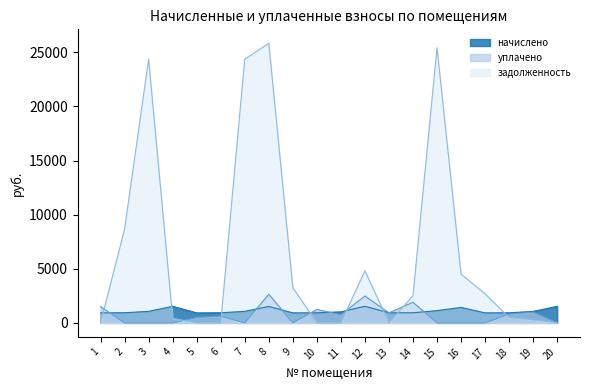

Reading right to left, what are all the values shown in this chart?

начислено: 20=1531.2	19=1060.8	18=933.6	17=926.4	16=1428.0	15=1135.2	14=933.6	13=933.6	12=1531.2	11=1020.0	10=933.6	9=926.4	8=1516.8	7=1065.6	6=936.0	5=924.0	4=1531.2	3=1065.6	2=938.4	1=926.4
уплачено: 20=0.0	19=994.5	18=816.9	17=0.0	16=0.0	15=0.0	14=1904.8	13=929.2	12=2485.7	11=745.0	10=1244.8	9=0.0	8=2647.9	7=0.0	6=624.0	5=500.5	4=0.0	3=0.0	2=0.0	1=1505.4
задолженность: 20=0.0	19=287.3	18=505.7	17=2681.1	16=4507.8	15=25420.9	14=2507.9	13=0.0	12=4814.8	11=0.0	10=0.4	9=3261.7	8=25833.2	7=24370.3	6=0.0	5=0.0	4=414.7	3=24370.3	2=8667.6	1=0.0